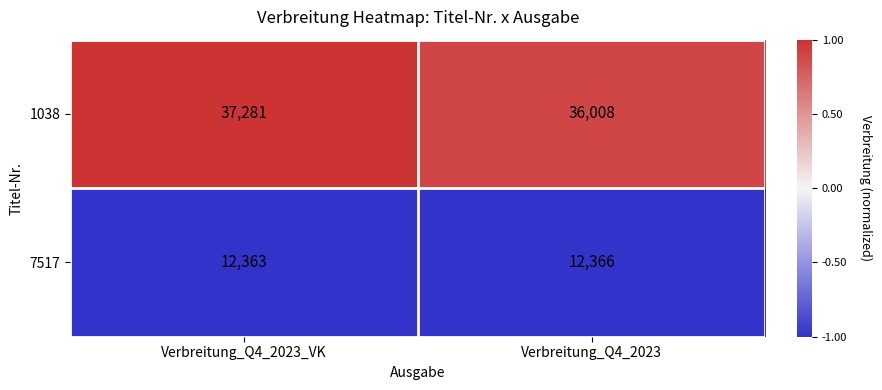

Which series has the largest total across all categories?

1038